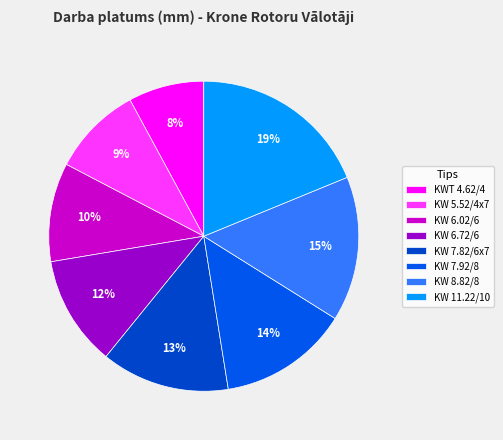

Combined, do KW 7.92/8 and KW 7.82/6x7 account for over 50%?

No